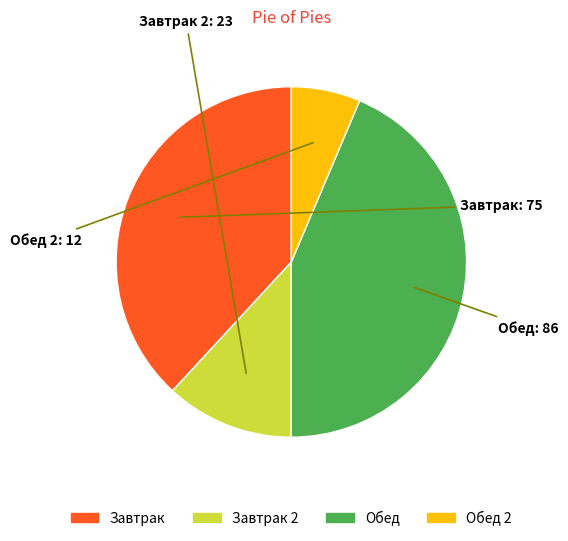

Does any single category account for the majority?

No